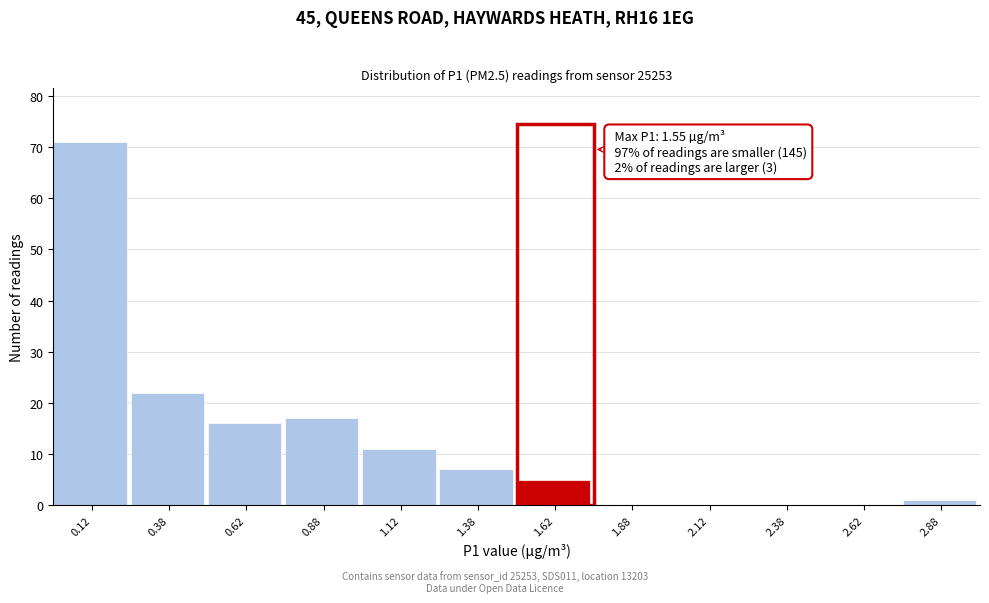

Which range on the x-axis has the tallest bar?

0.00 to 0.25